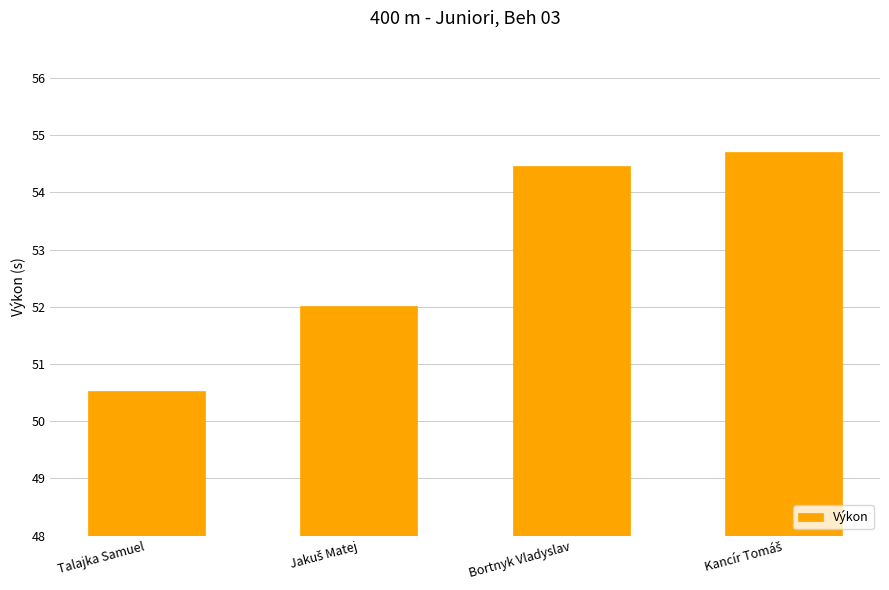

What is the ratio of the value at Talajka Samuel to the value at Bortnyk Vladyslav?

0.9